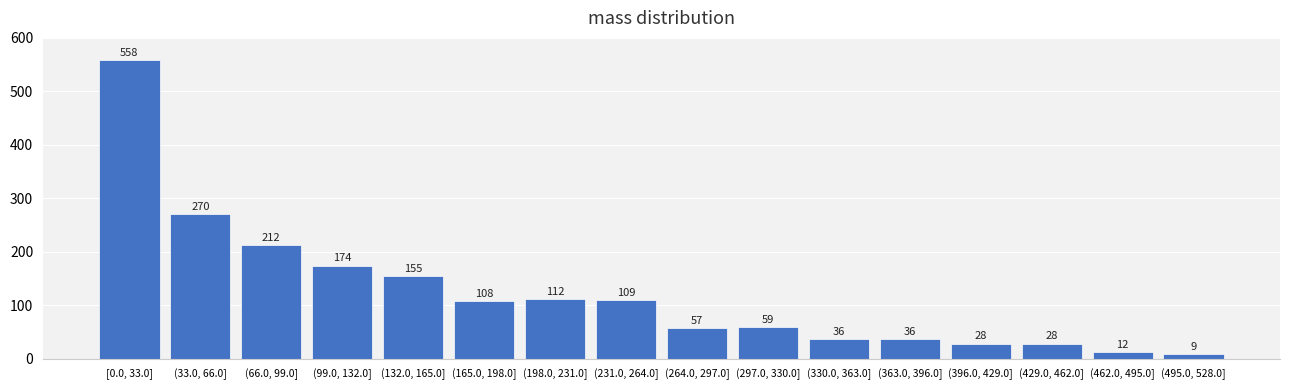

Reading left to right, list all the values displayed in this chart.

558	270	212	174	155	108	112	109	57	59	36	36	28	28	12	9